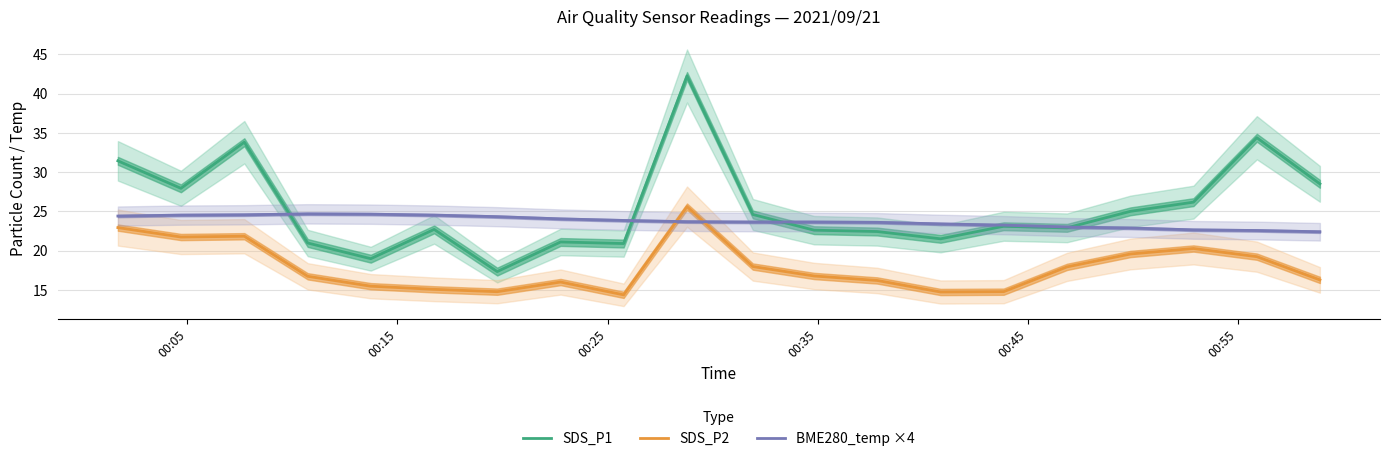

True or false: SDS_P2 and SDS_P1 cross at least once.

False